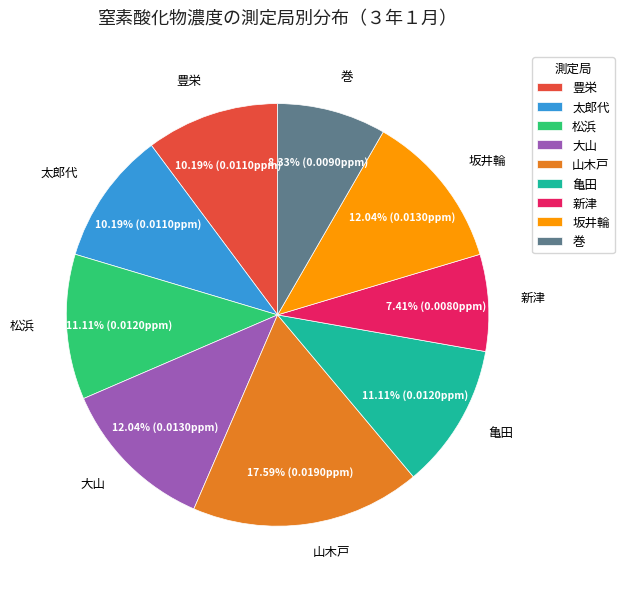

What percentage is the 豊栄 slice, to the nearest percent?

10%